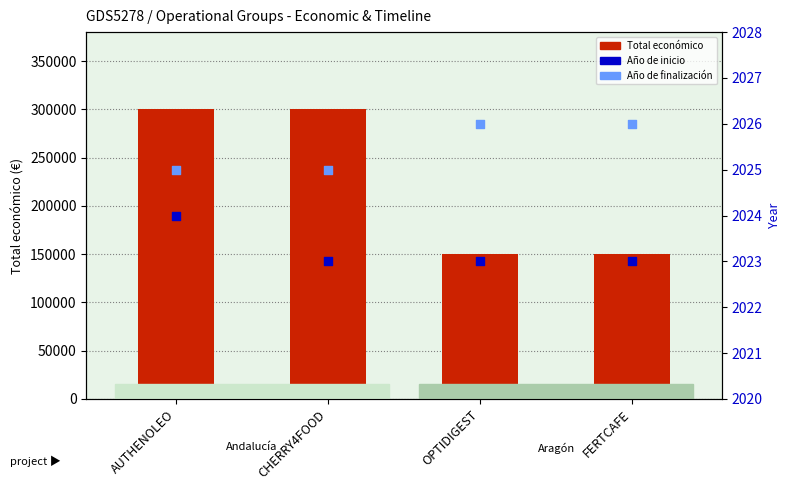

What are all the series names shown in the legend?

Total económico, Año de inicio, Año de finalización